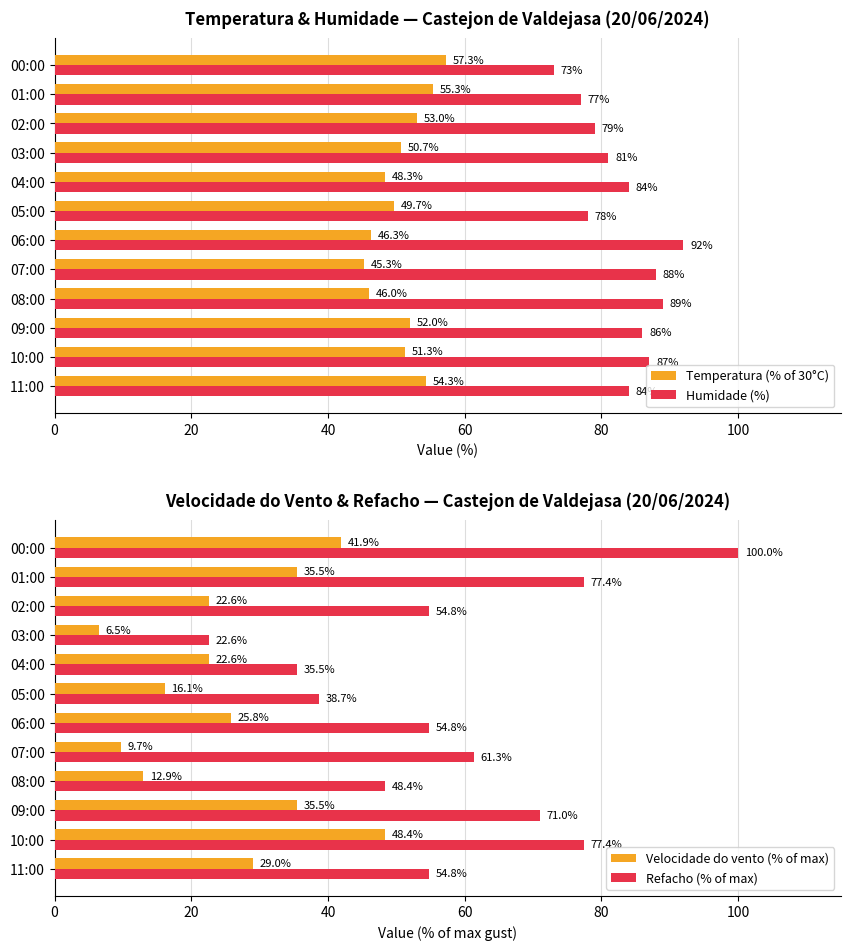

What is the approximate value of Refacho (% of max) at 07:00?

61.3